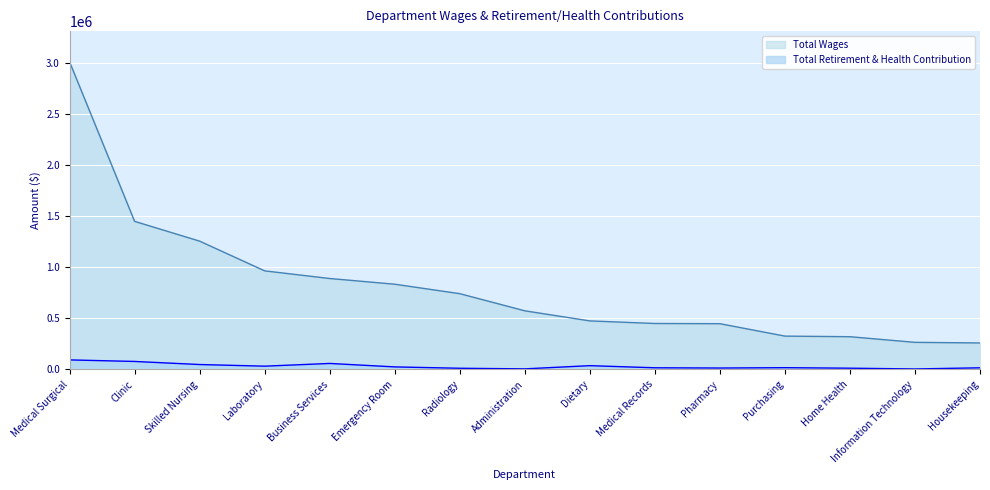

Reading right to left, transcribe all the data shown in this chart.

Total Wages: 260101	266082	321379	327277	448930	450959	476308	575206	743269	835951	891881	966729	1258153	1452019	3015264
Total Retirement & Health Contribution: 16466	5312	12733	17772	14378	16751	37589	6176	12038	25404	59251	32613	48600	78847	93972